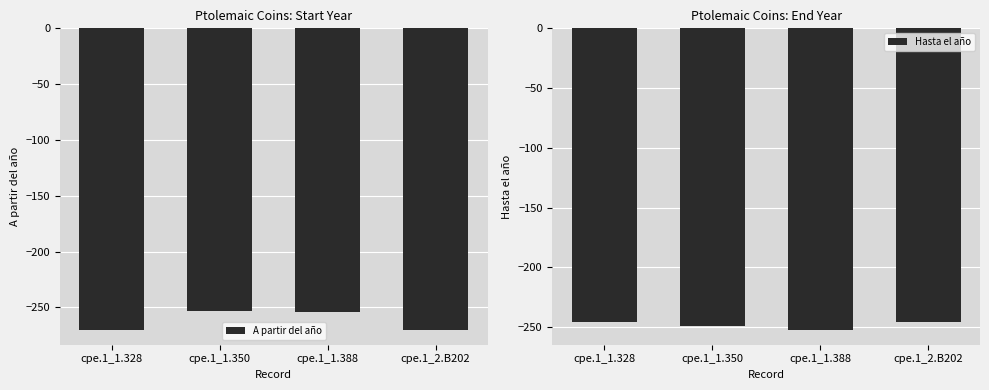

Is the value of Hasta el año at cpe.1_2.B202 greater than the value of A partir del año at cpe.1_1.388?

Yes